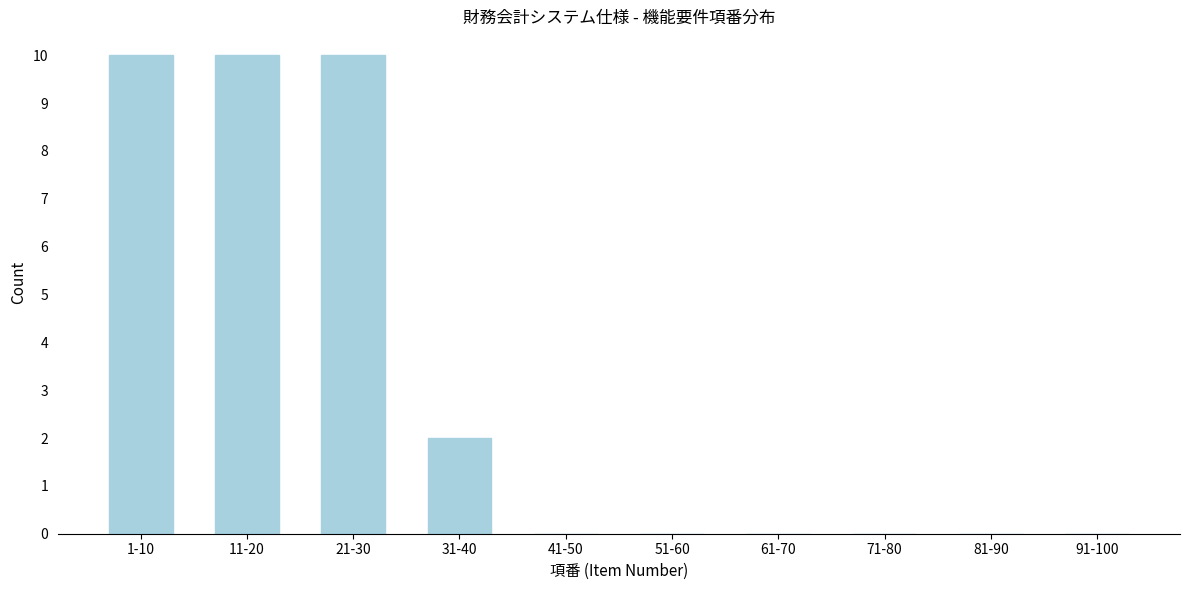

Reading right to left, extract all data points from this chart.

91-100=0	81-90=0	71-80=0	61-70=0	51-60=0	41-50=0	31-40=2	21-30=10	11-20=10	1-10=10